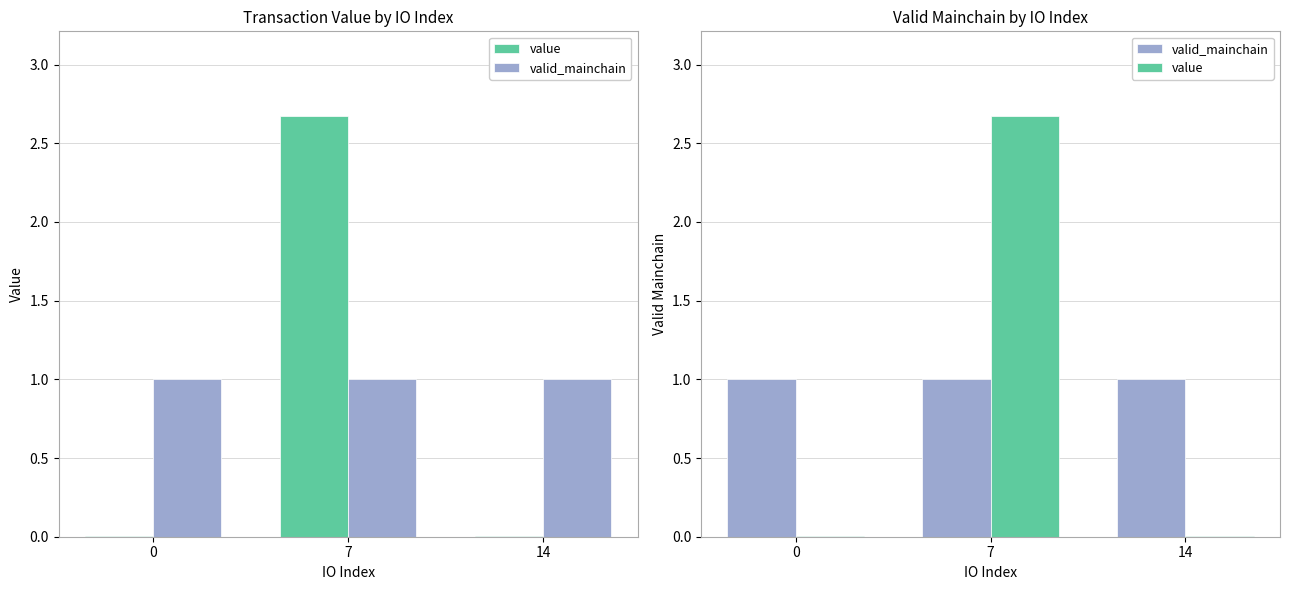

Between 0 and 14, which series saw the biggest shift?

value